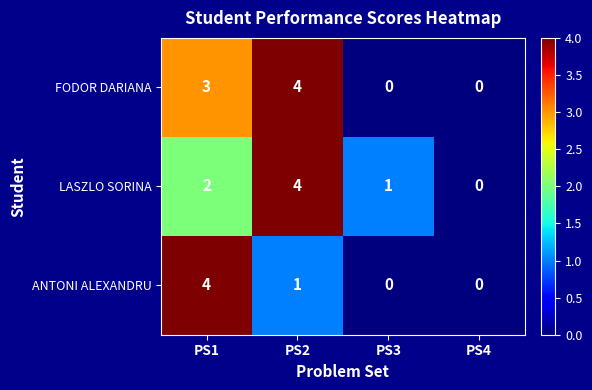

Is the value of LASZLO SORINA at PS4 greater than the value of ANTONI ALEXANDRU at PS1?

No